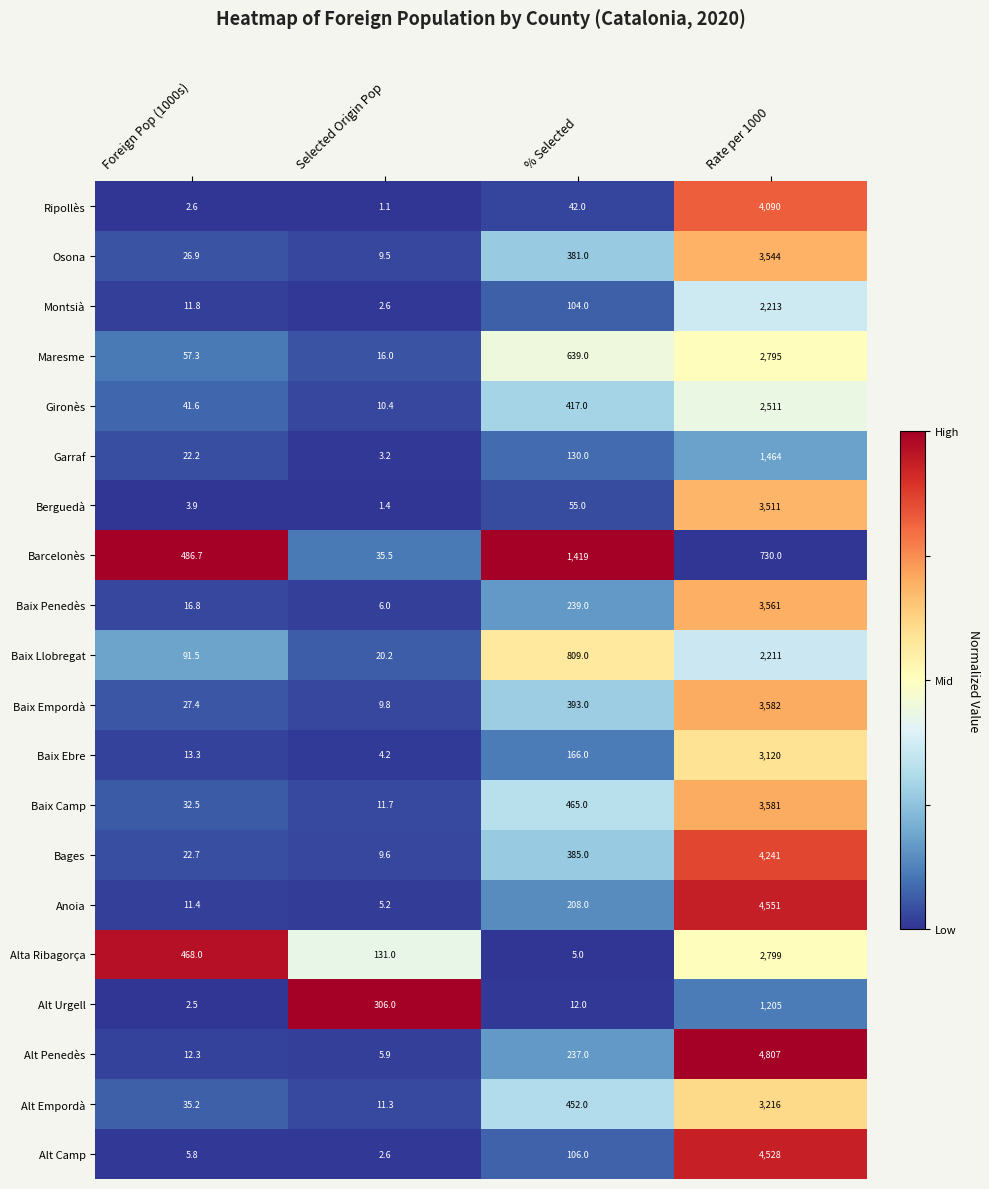

The Montsià series shows 2.6 at Selected Origin Pop. True or false?

True